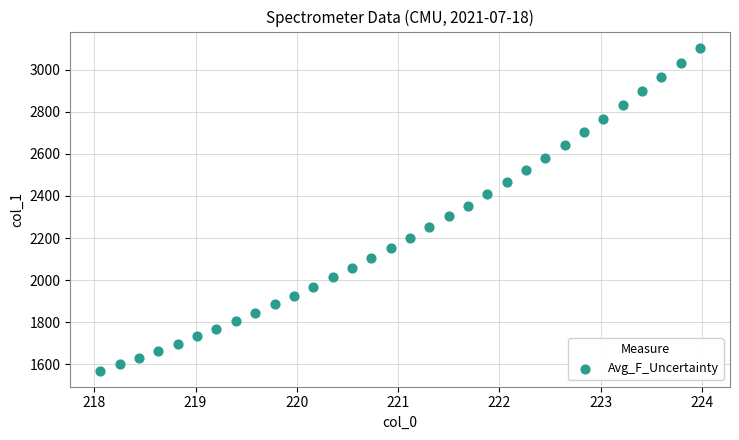

What is the range of X values (max minus min)?

5.9